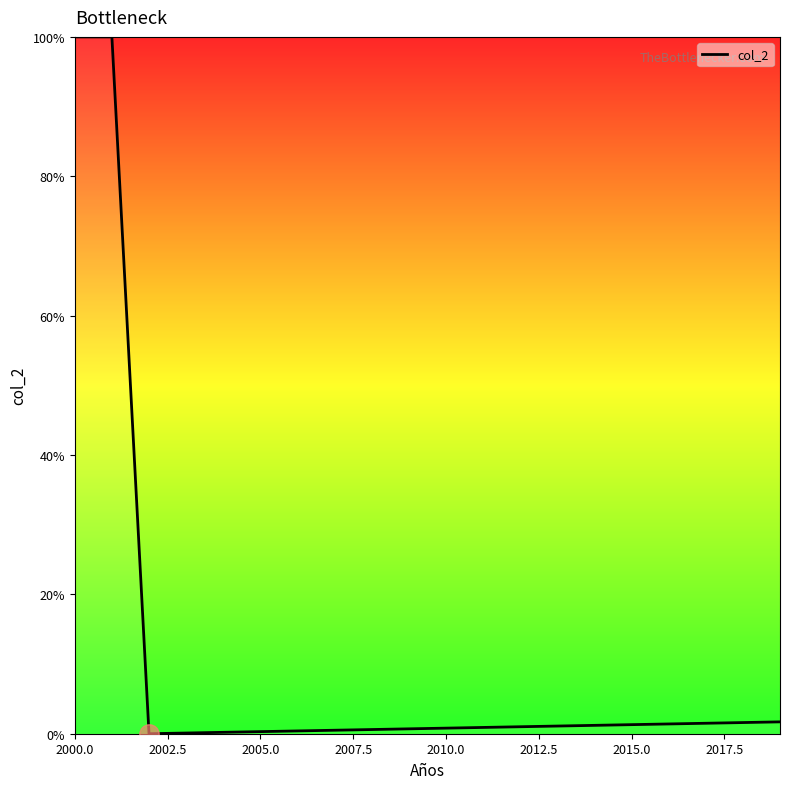

What is the difference between the maximum and minimum values?

100.0